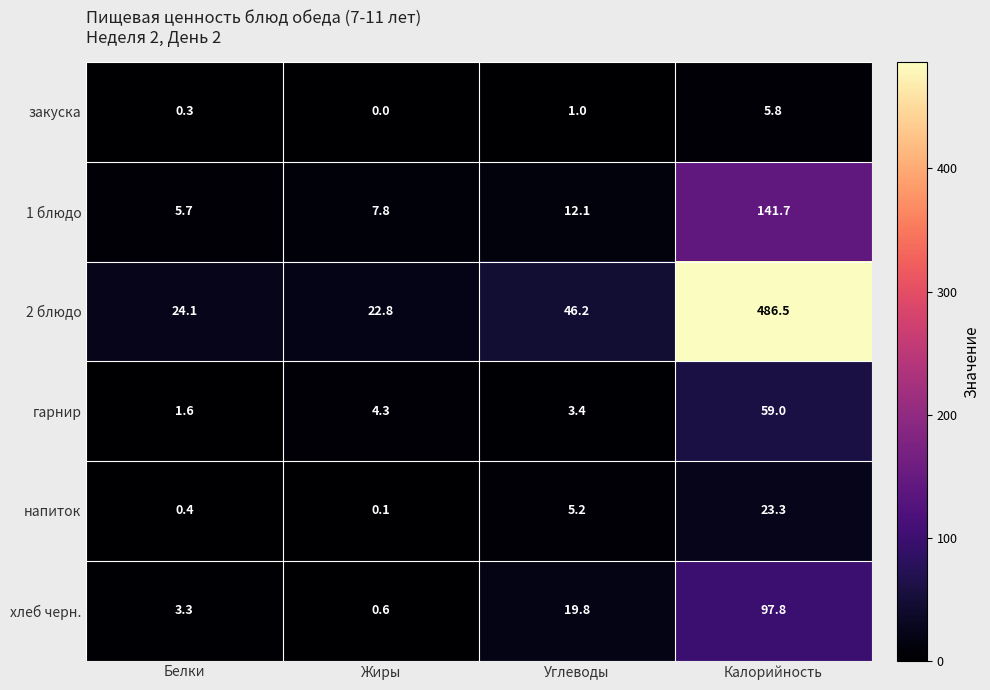

At how many categories does at least one series exceed 397?

1